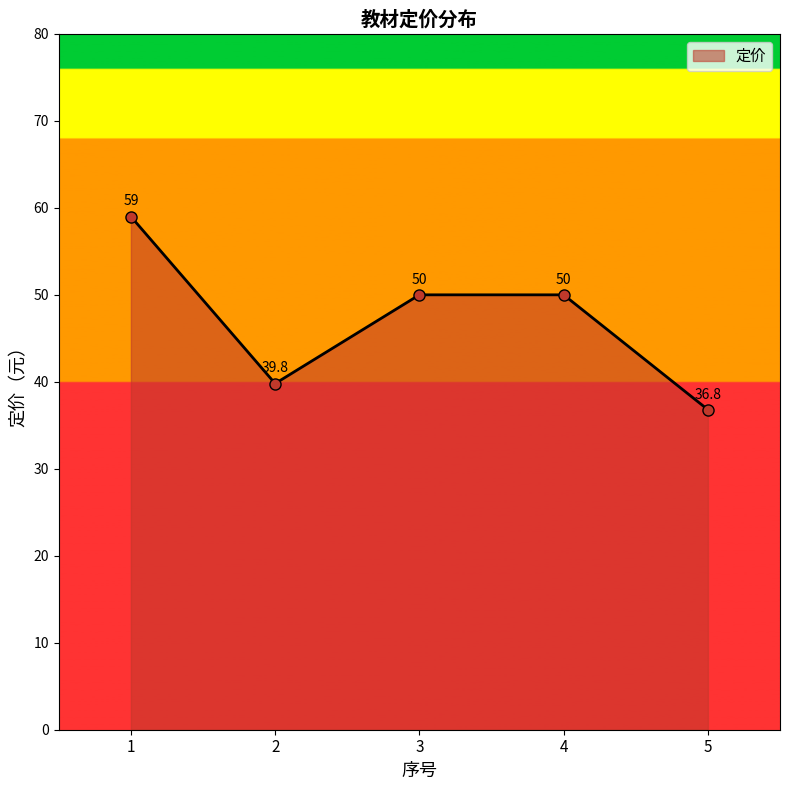

What is the average value?

47.1